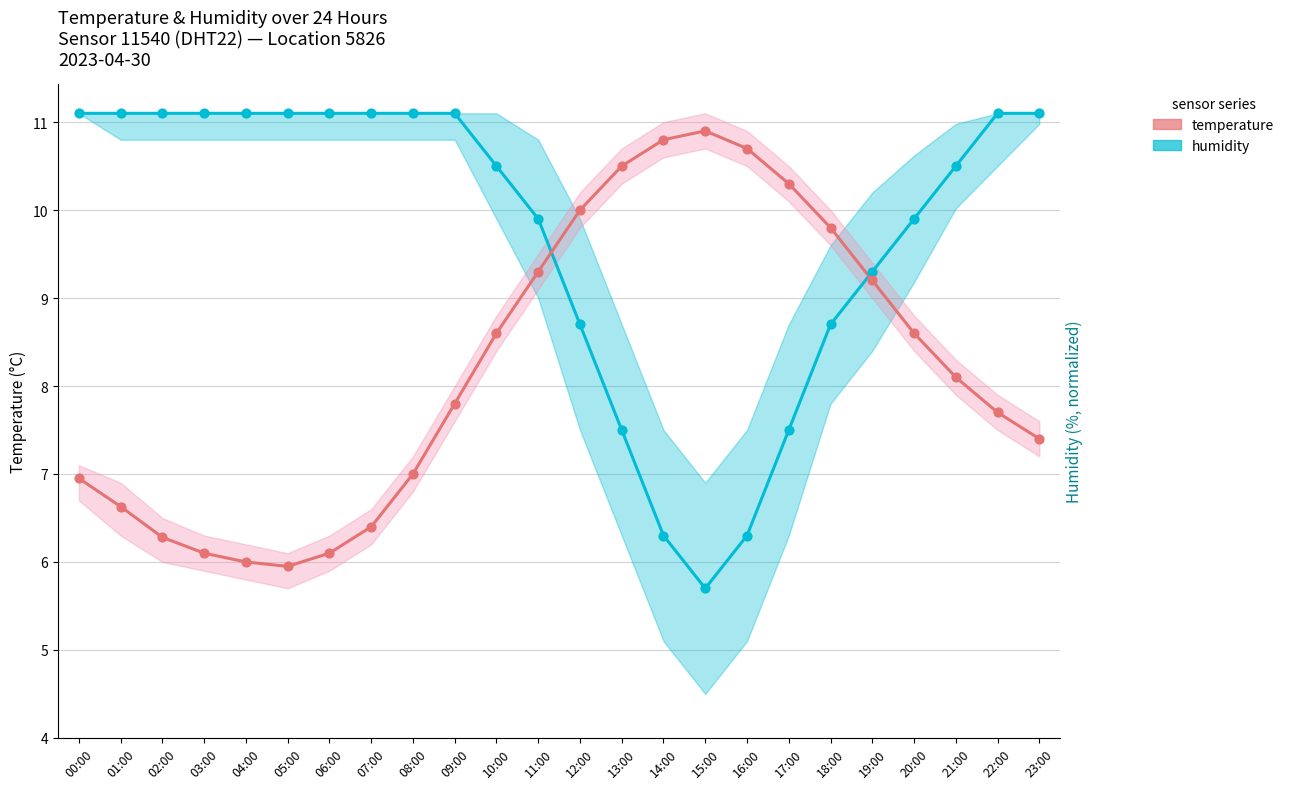

At how many categories does at least one series exceed 10?

19